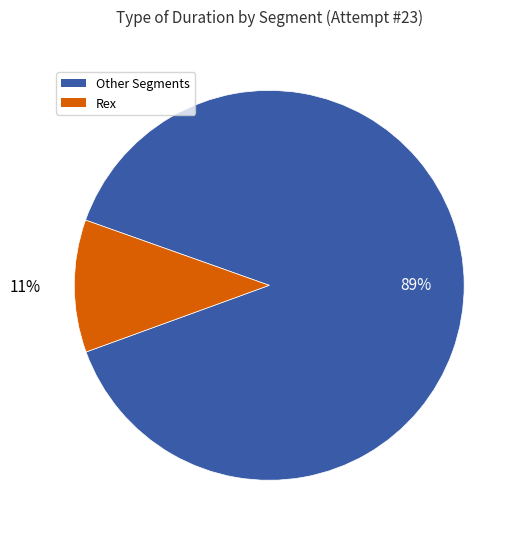

Count the number of slices in the pie.

2